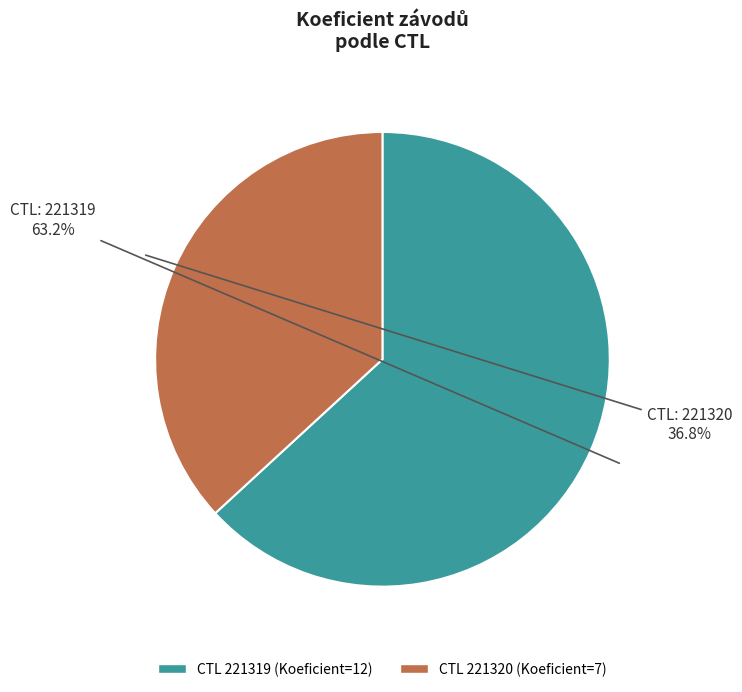

How many slices are in this pie chart?

2